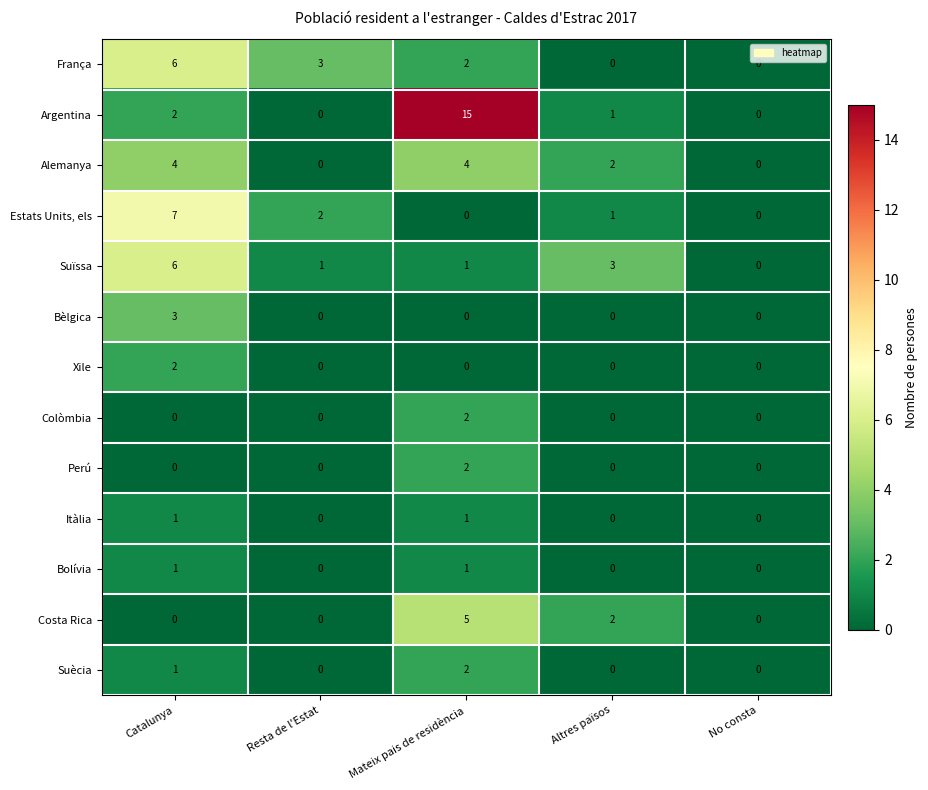

Count the number of data series in this chart.

13